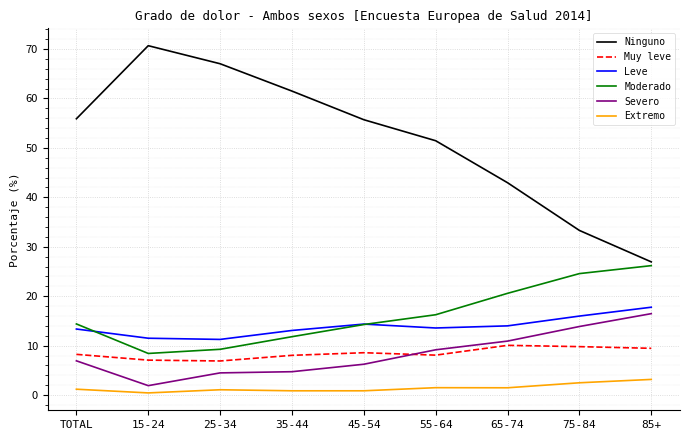

What value does the Muy leve series have at 35-44?

8.0